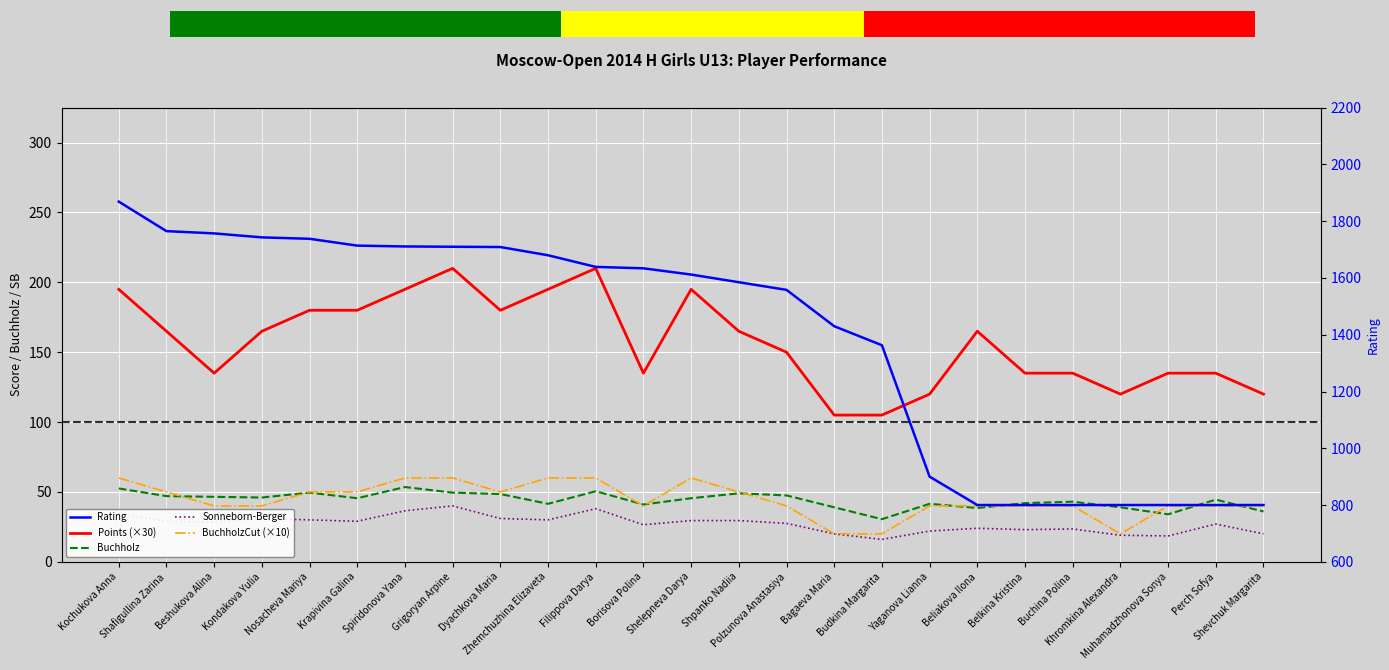

At which category is the sum across all series the highest?

Kochukova Anna